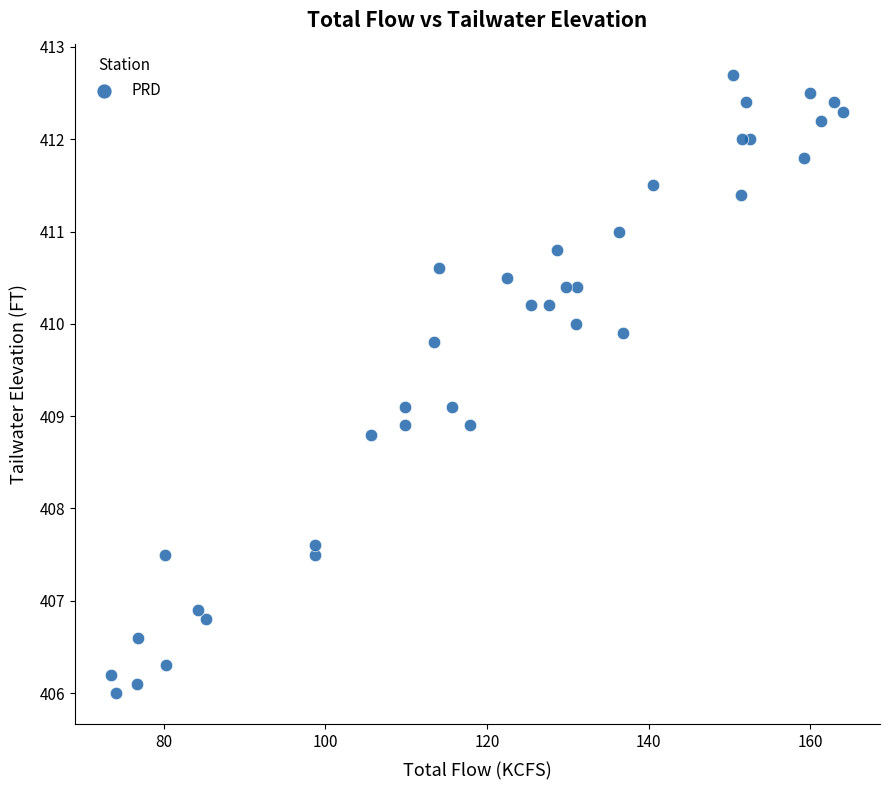

What is the range of X values (max minus min)?

90.6